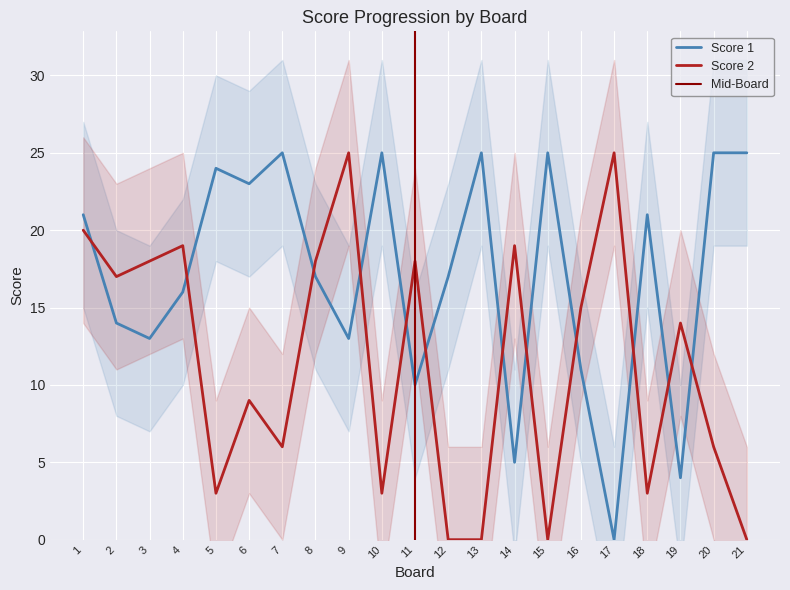

How many lines are shown in the chart?

2